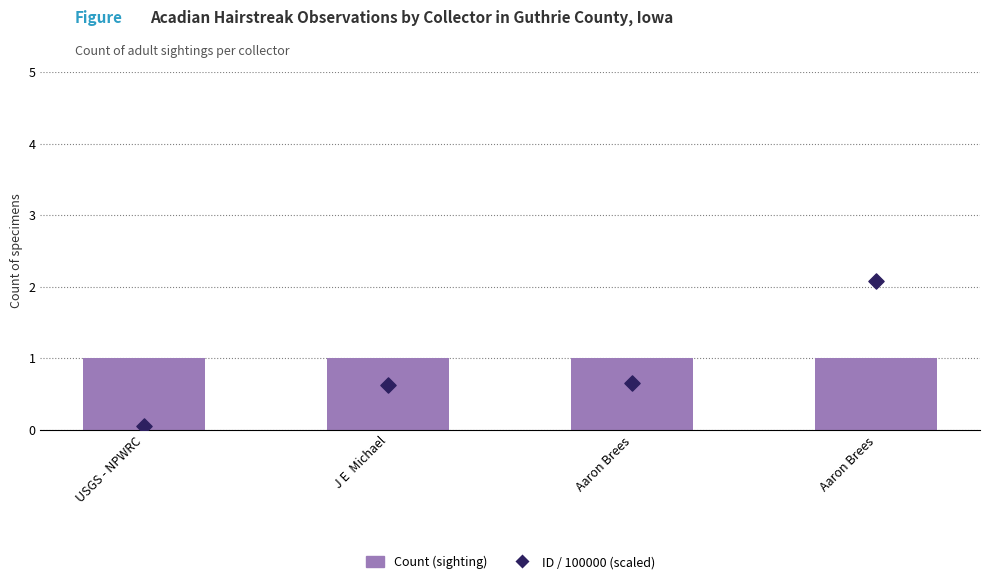

Which series reaches the minimum Y coordinate?

ID / 100000